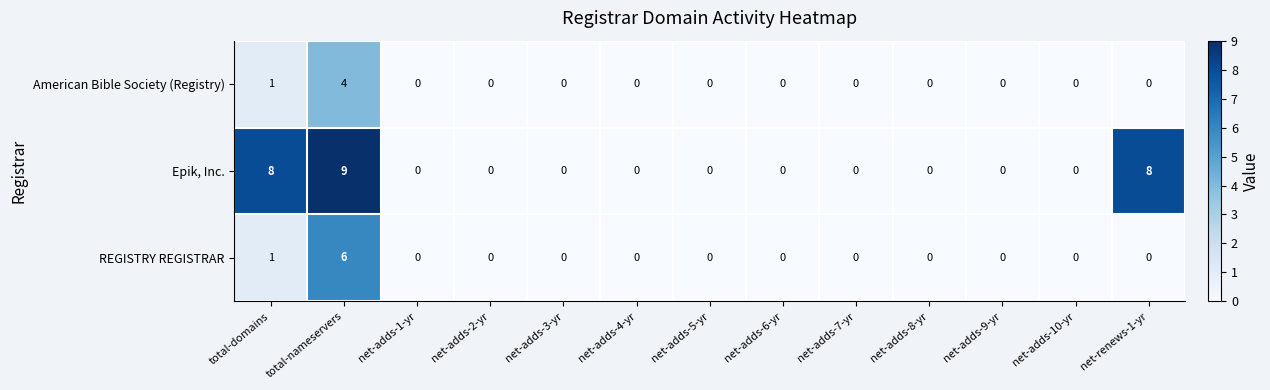

Rank the series by their maximum value, from lowest to highest.

American Bible Society (Registry), REGISTRY REGISTRAR, Epik, Inc.